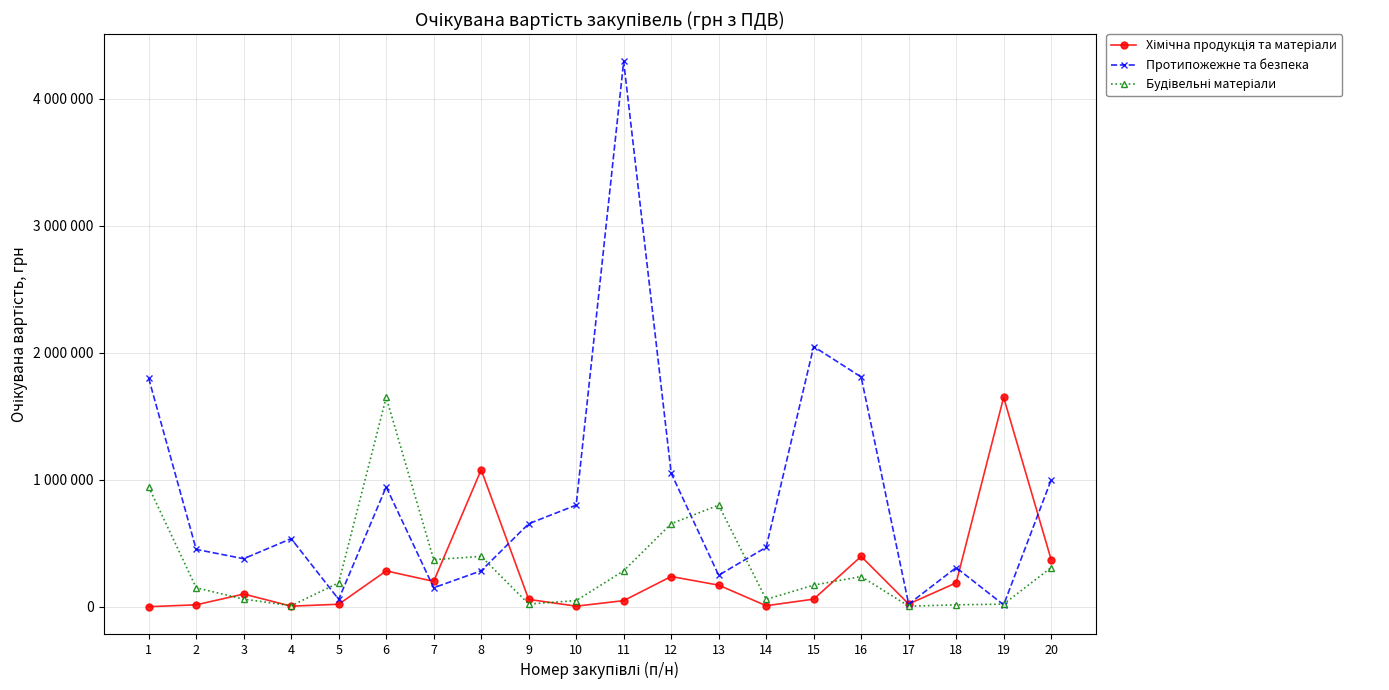

Read the Будівельні матеріали value at 11.

285032